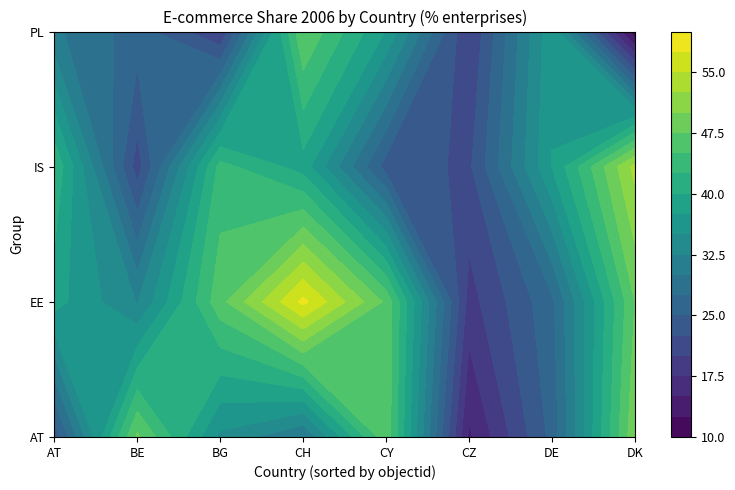

Count the number of values greater than 36.

16